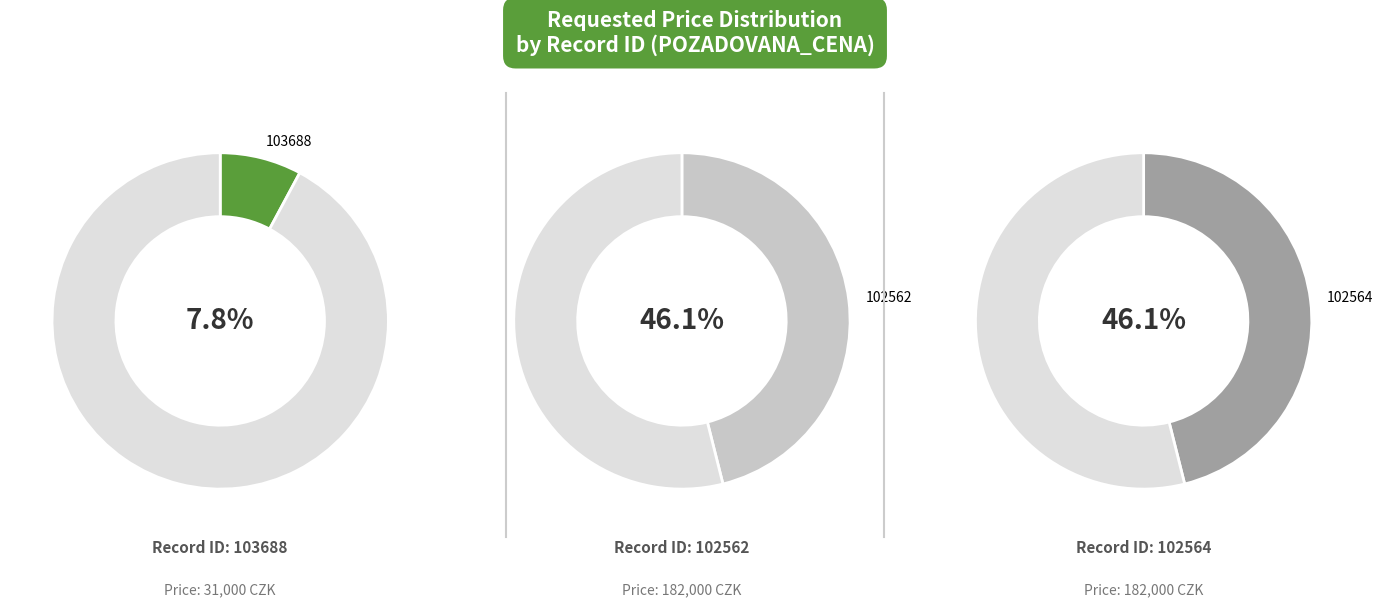

Is it true that 103688 is 1% of the pie?

False